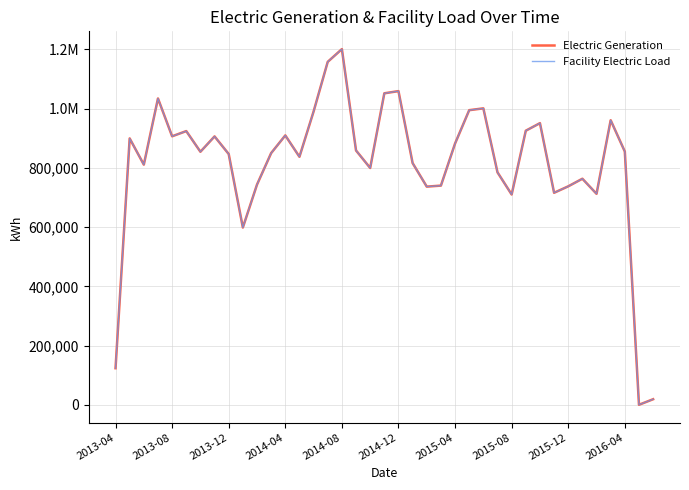

Is this an area chart (filled region under the line)?

No